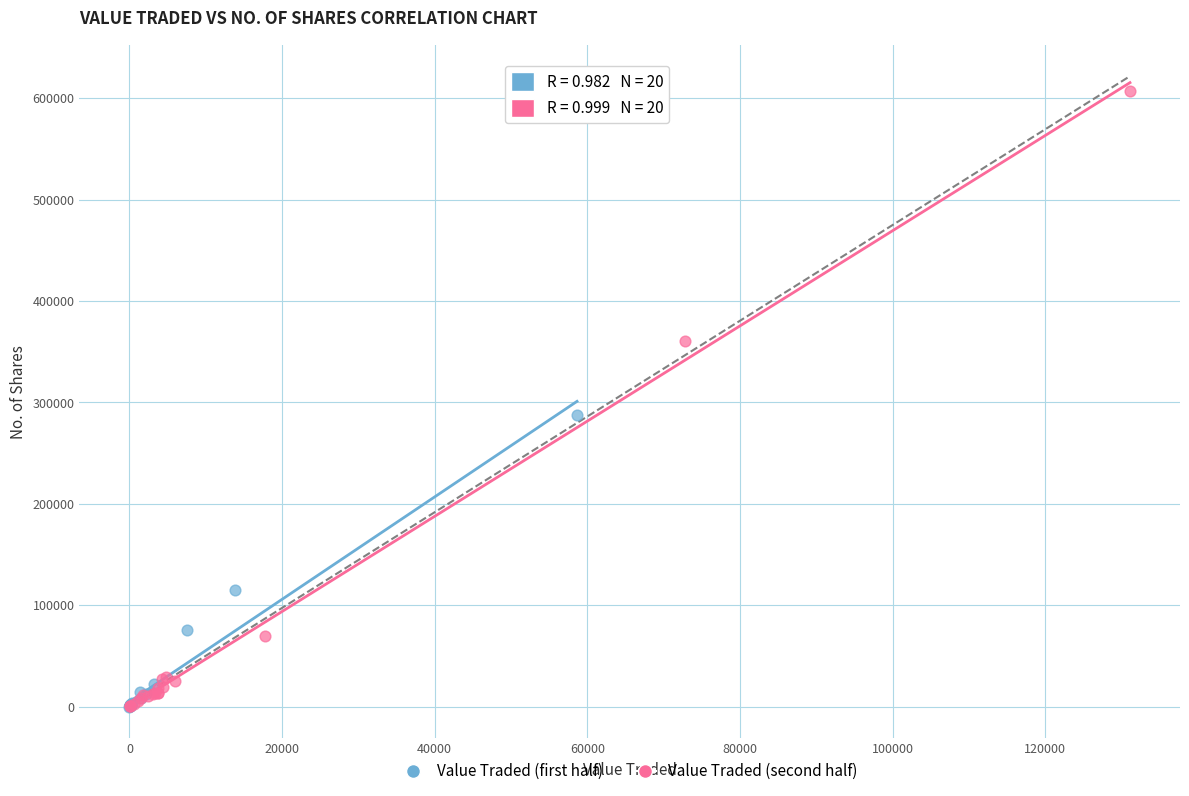

What are all the series names shown in the legend?

Value Traded (first half), Value Traded (second half)